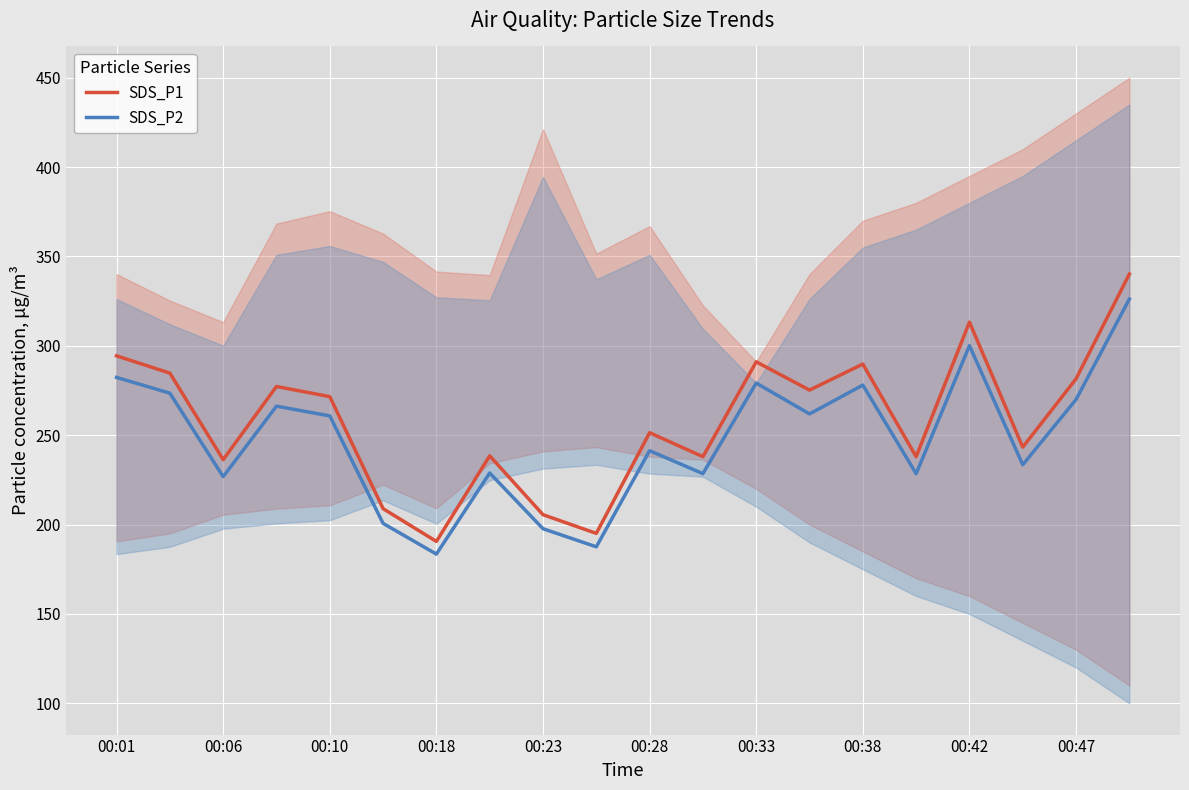

What is the approximate value of SDS_P1 at 00:06?

236.3